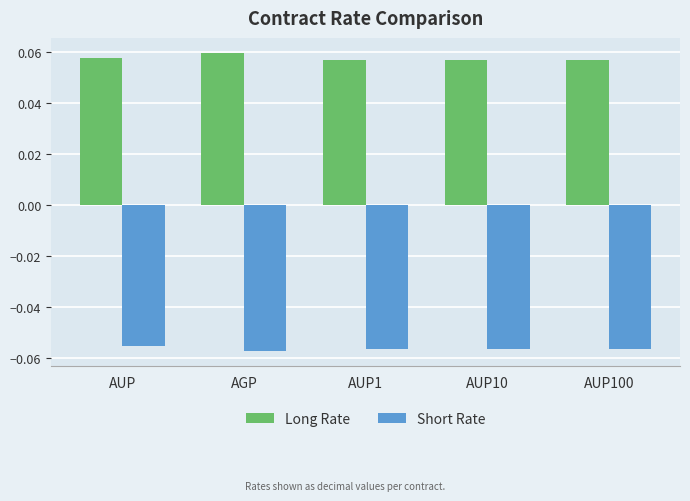

How many Long Rate values are between 0 and 1?

5